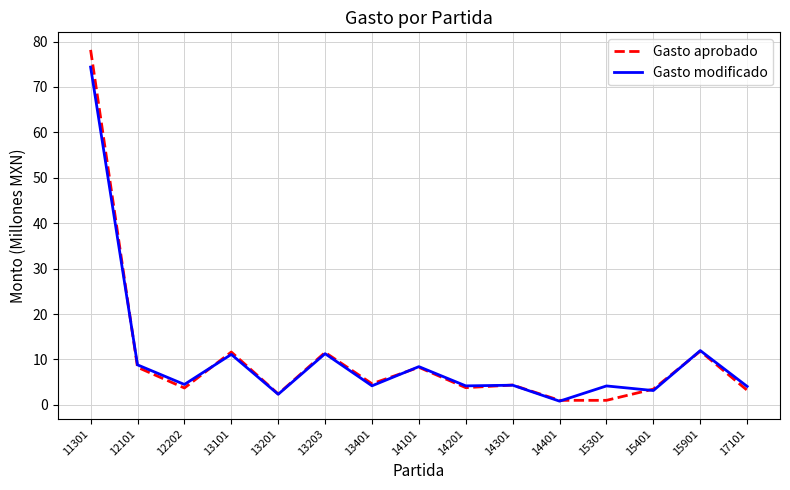

The Gasto modificado series shows 74.4 at 11301. True or false?

True